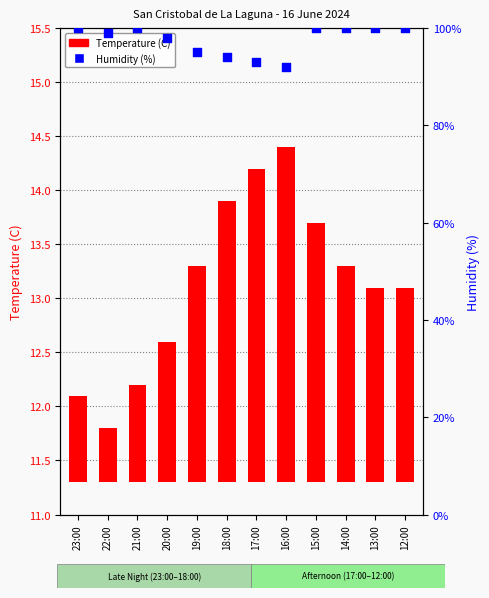

At which category is the sum across all series the highest?

15:00